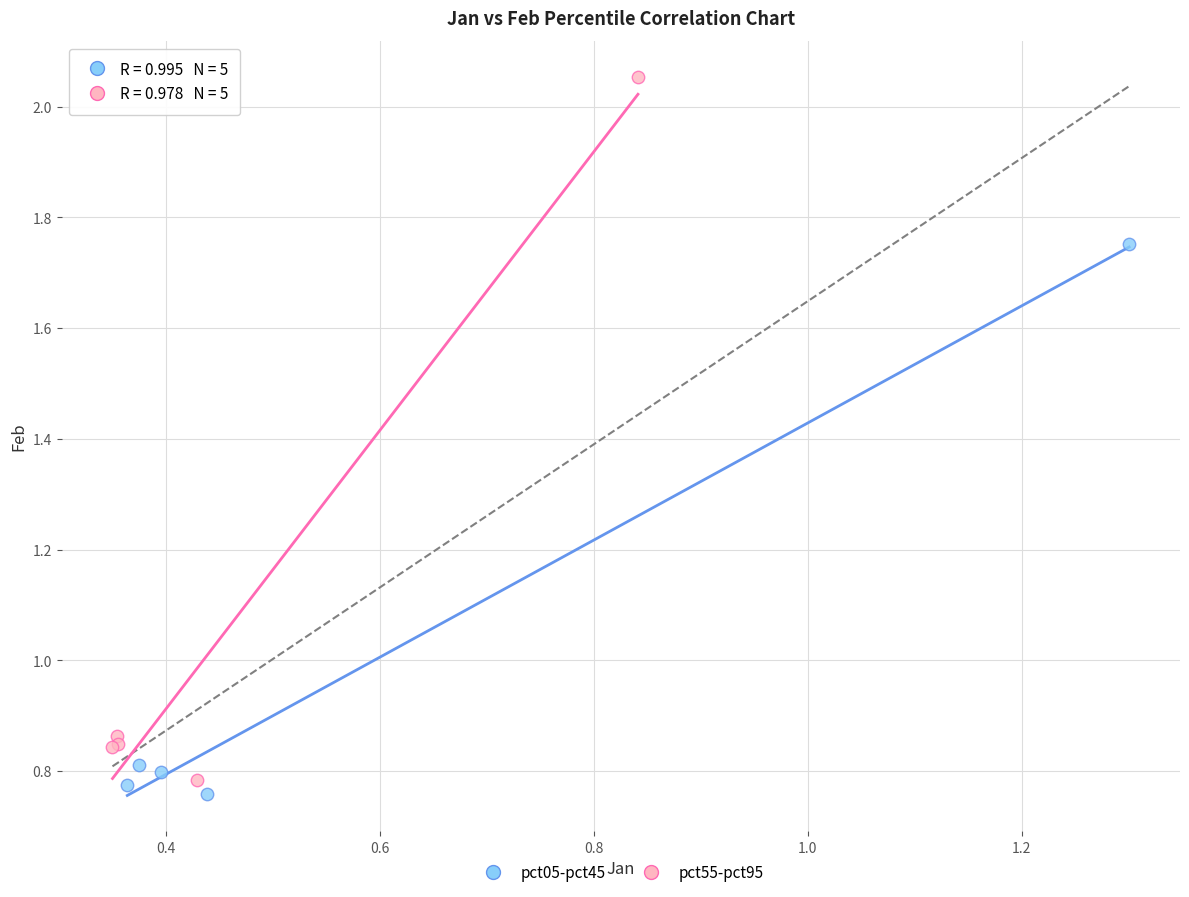

Which series reaches the maximum Y coordinate?

pct55-pct95